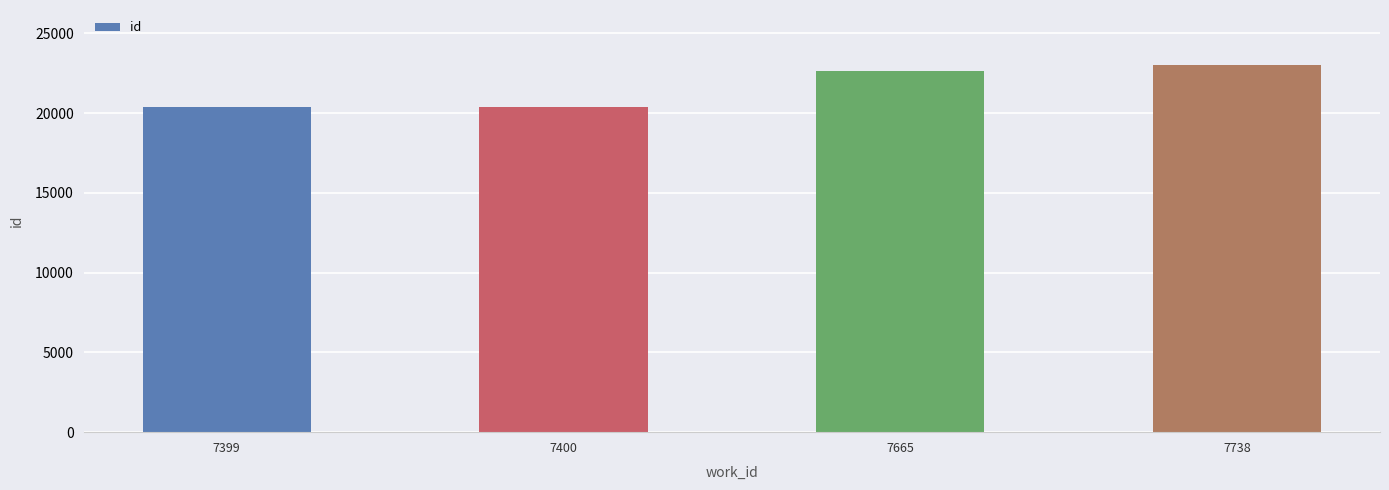

Approximately how many times larger is the value at 7738 compared to 7399?

1.1